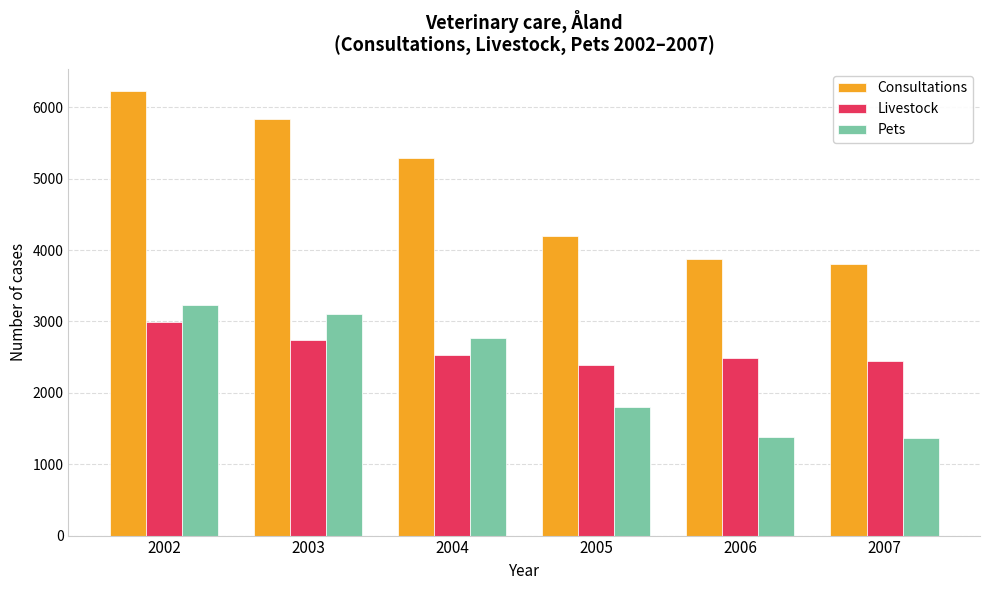

What is the maximum value shown in the chart?

6225